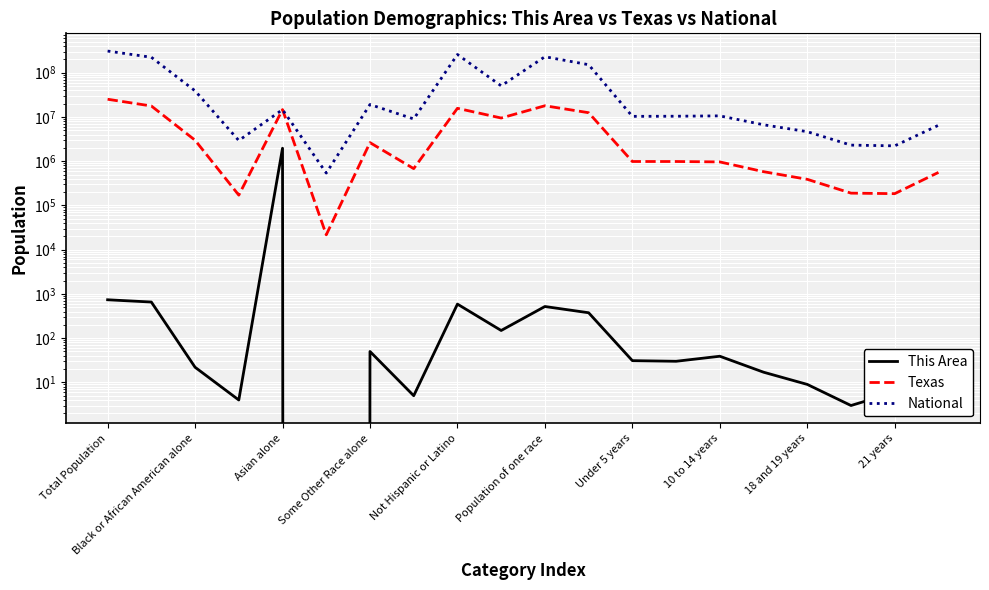

How many lines are shown in the chart?

3